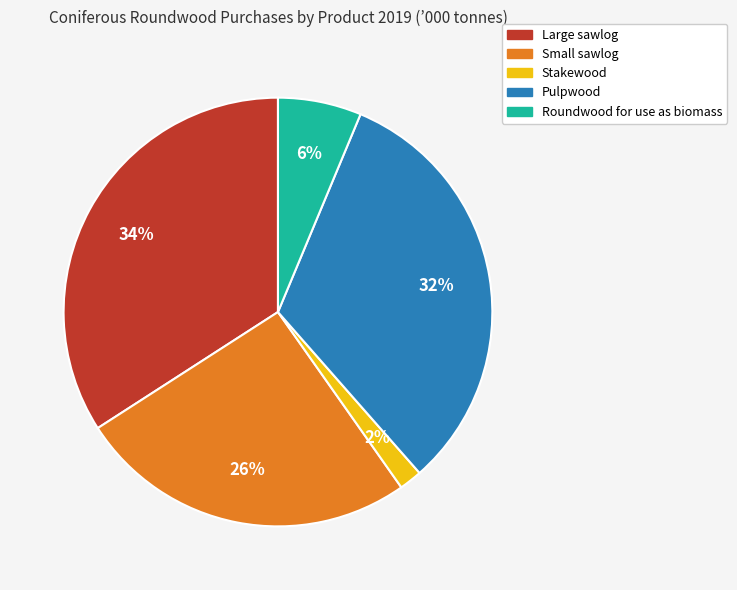

Which slice is the largest?

Large sawlog